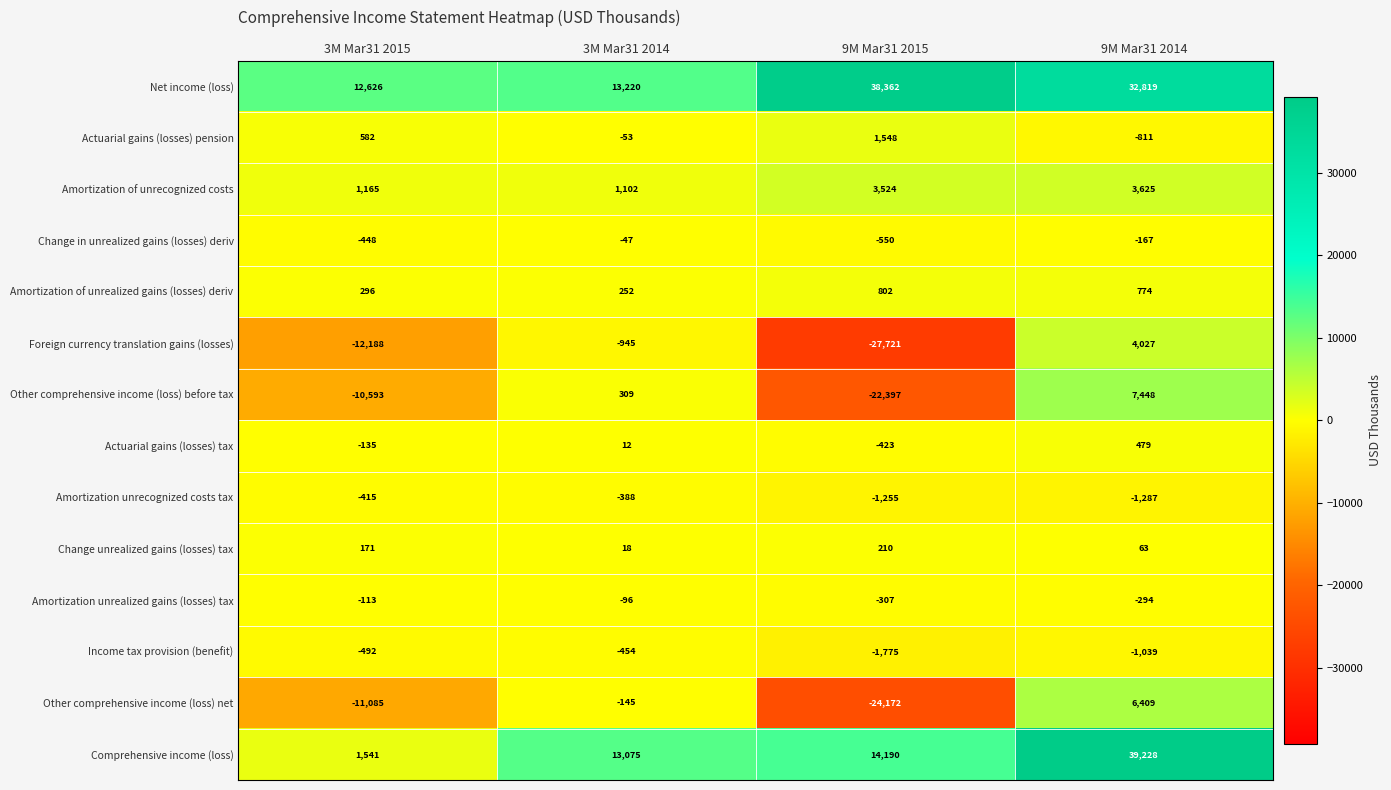

Read the Income tax provision (benefit) value at 3M Mar31 2014.

-454